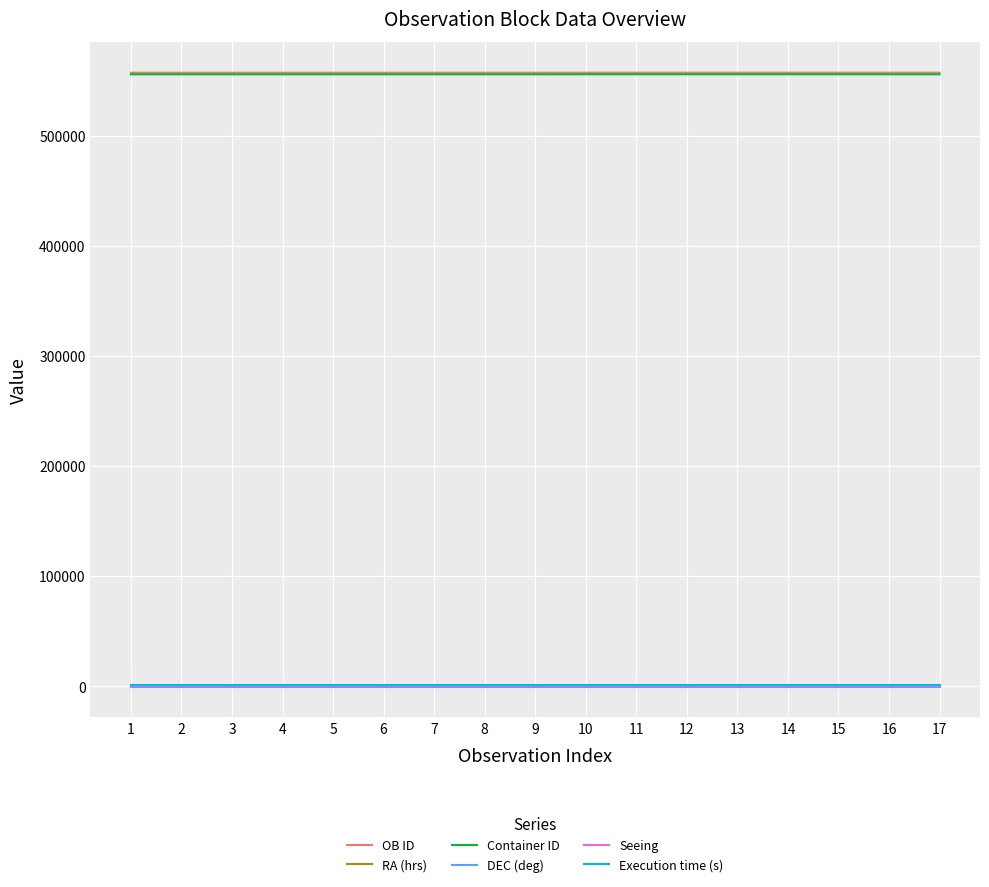

The value of OB ID at 12 is 557015.0. True or false?

True